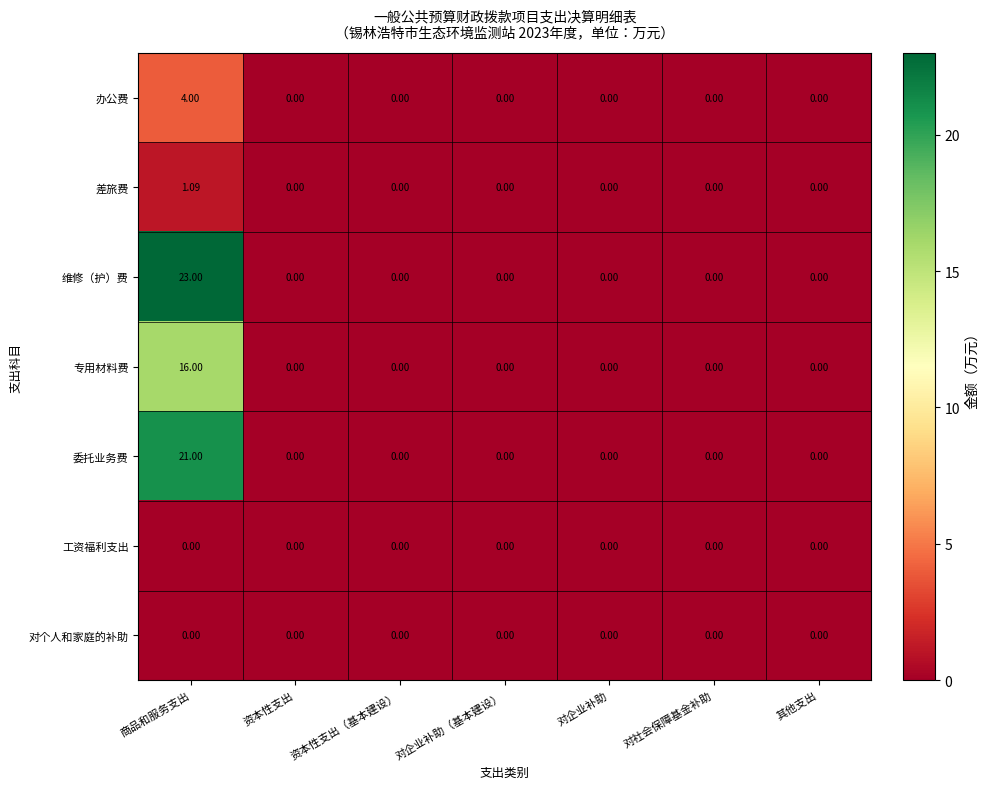

Which series has the largest total across all categories?

维修（护）费